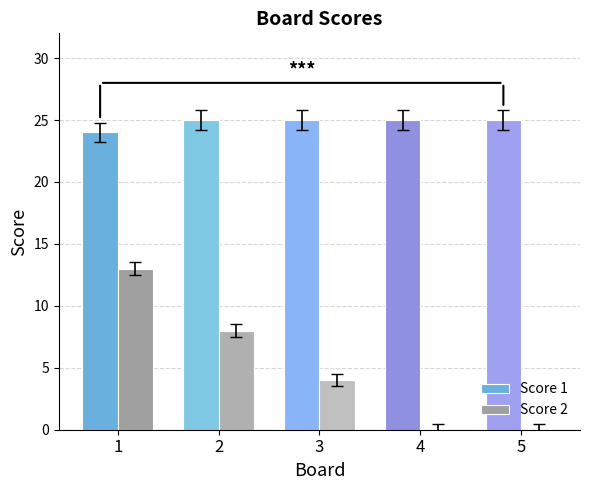

Reading left to right, extract all data points from this chart.

Score 1: 24	25	25	25	25
Score 2: 13	8	4	0	0